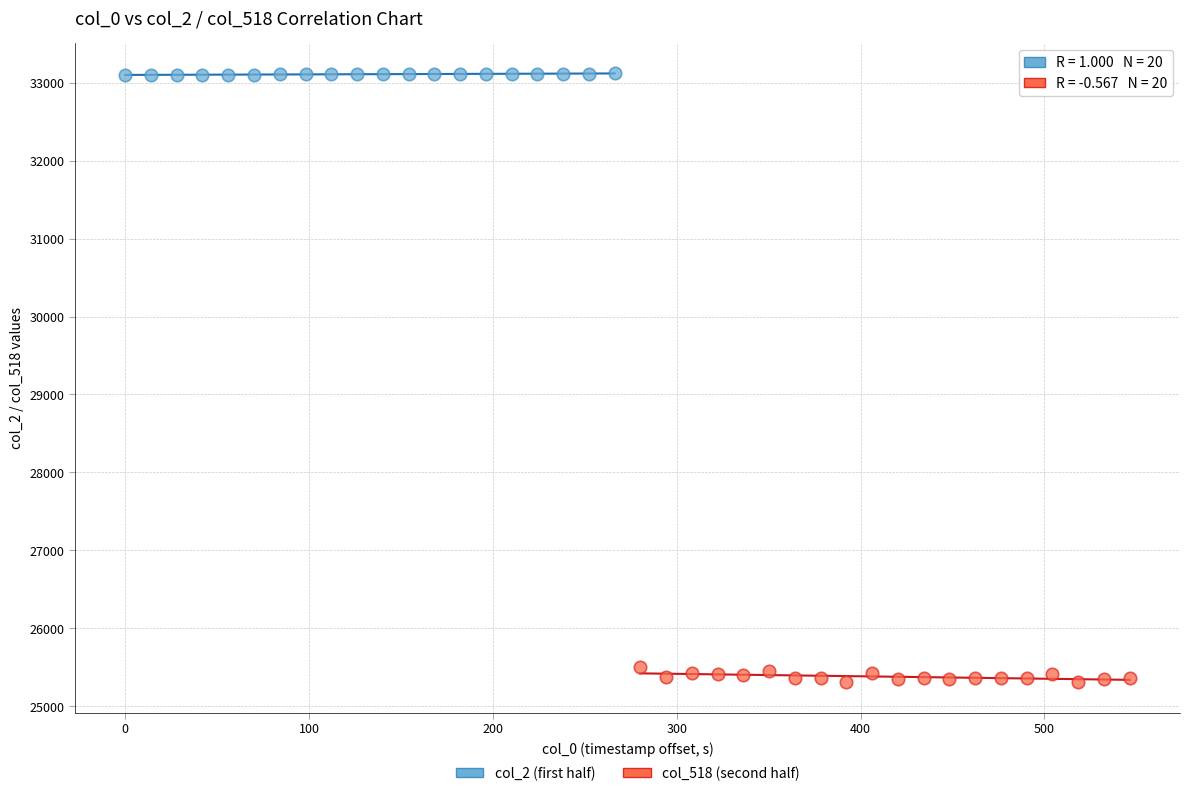

Which series reaches the maximum Y coordinate?

col_2 (first half)